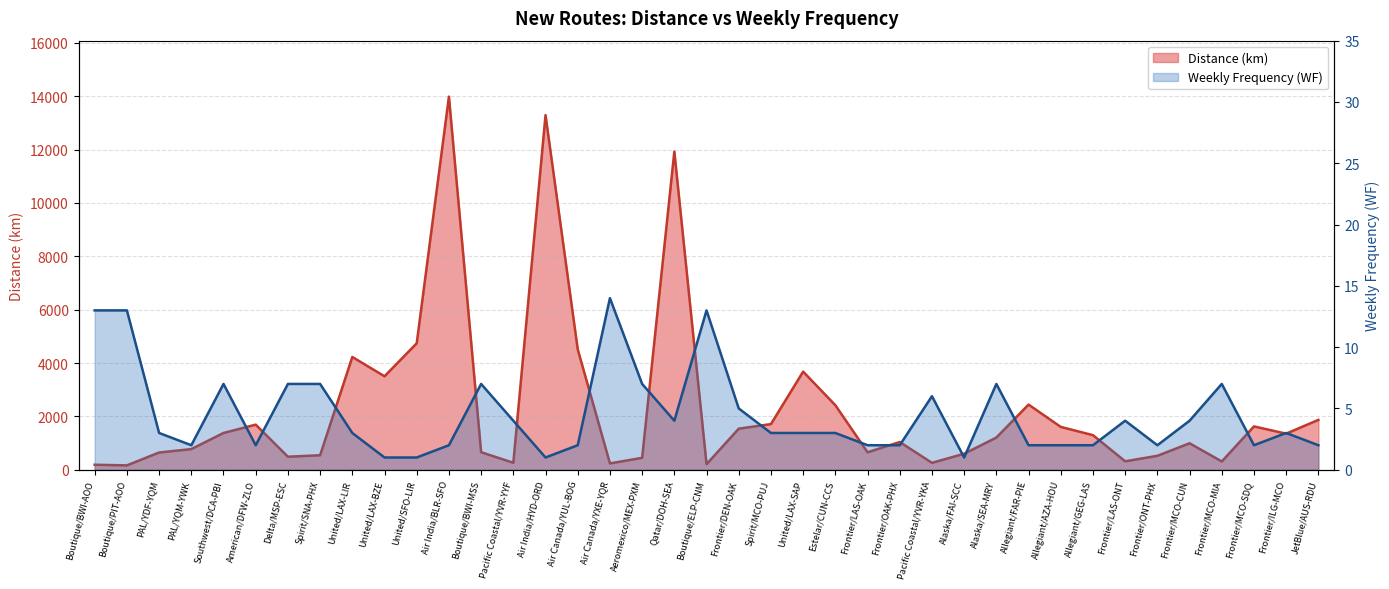

In Weekly Frequency (WF), how many points are higher than both neighbors (excluding endpoints)?

9